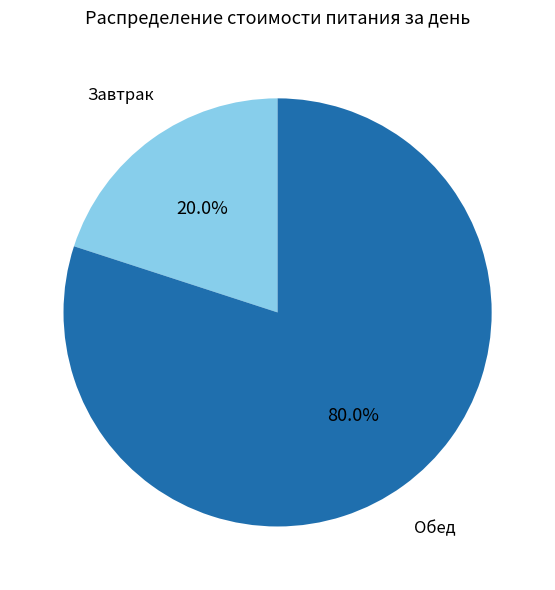

Between Завтрак and Обед, which is larger?

Обед